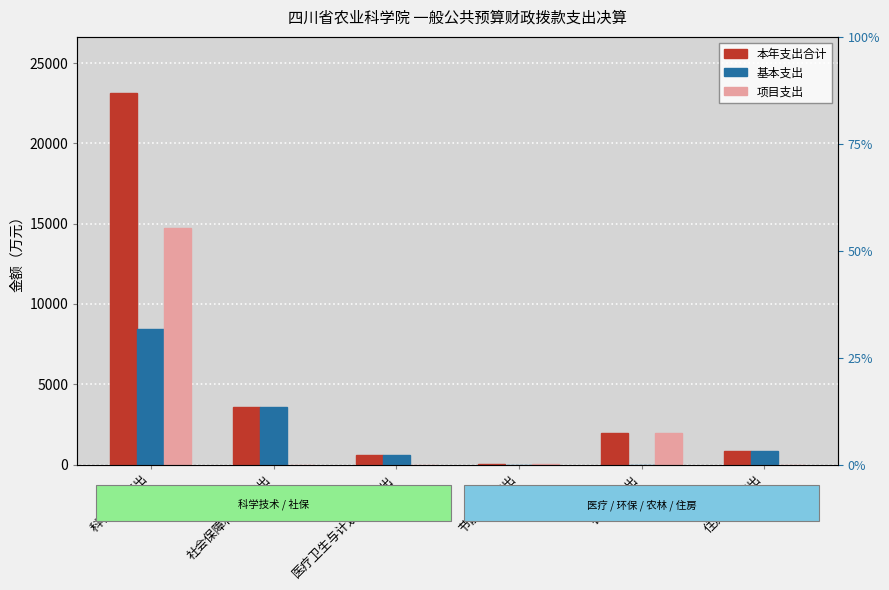

Where does the 本年支出合计 series first go above 1950?

科学技术支出